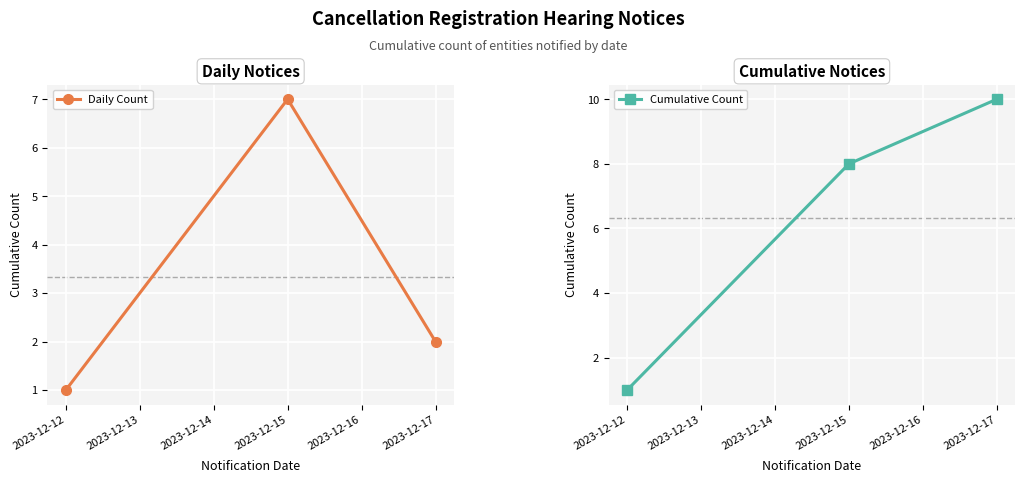

True or false: Daily Count has a value of 4 at 2023-12-15.

False